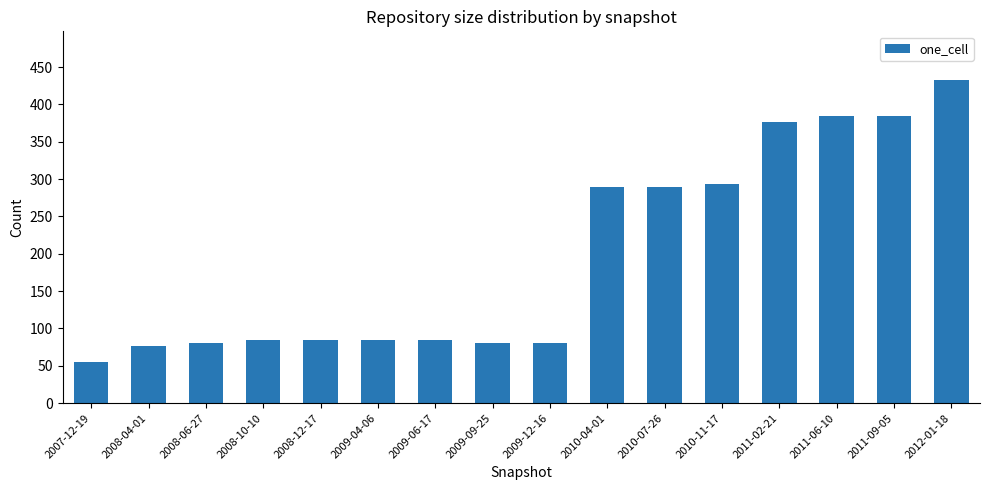

How many series are shown in this chart?

1